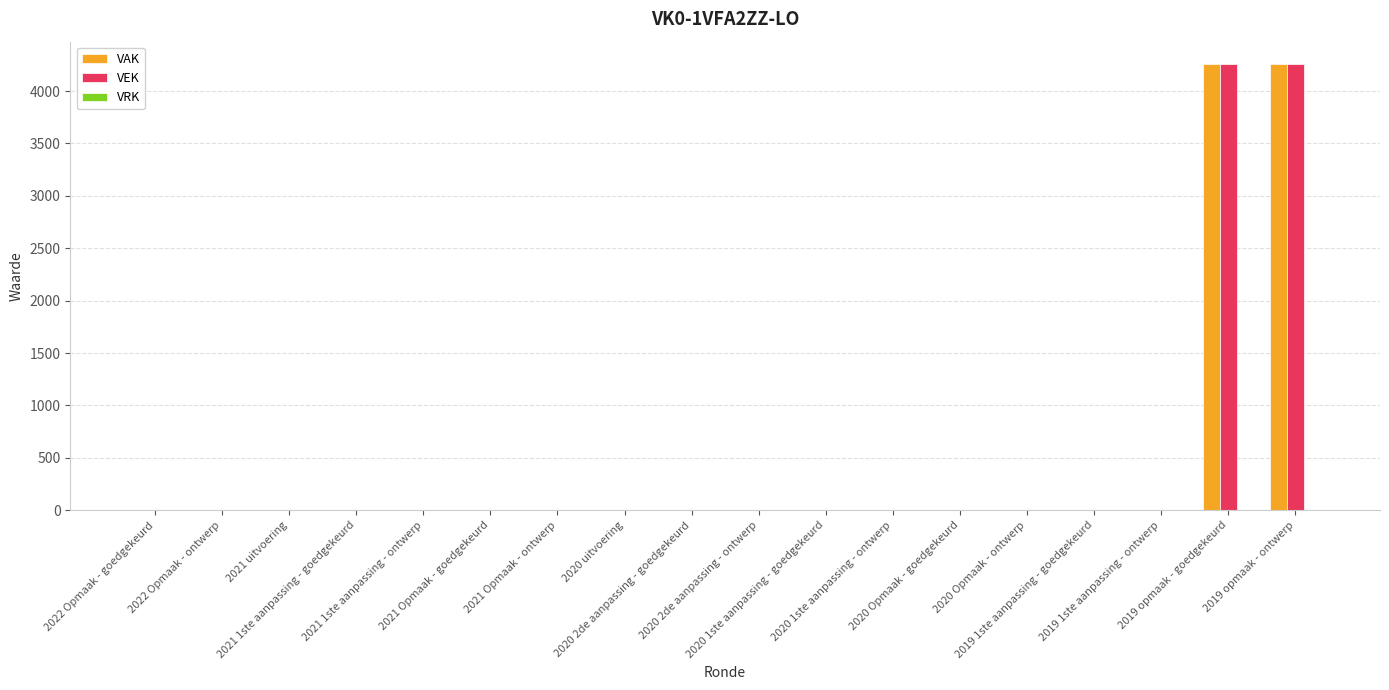

What is the maximum value shown in the chart?

4258